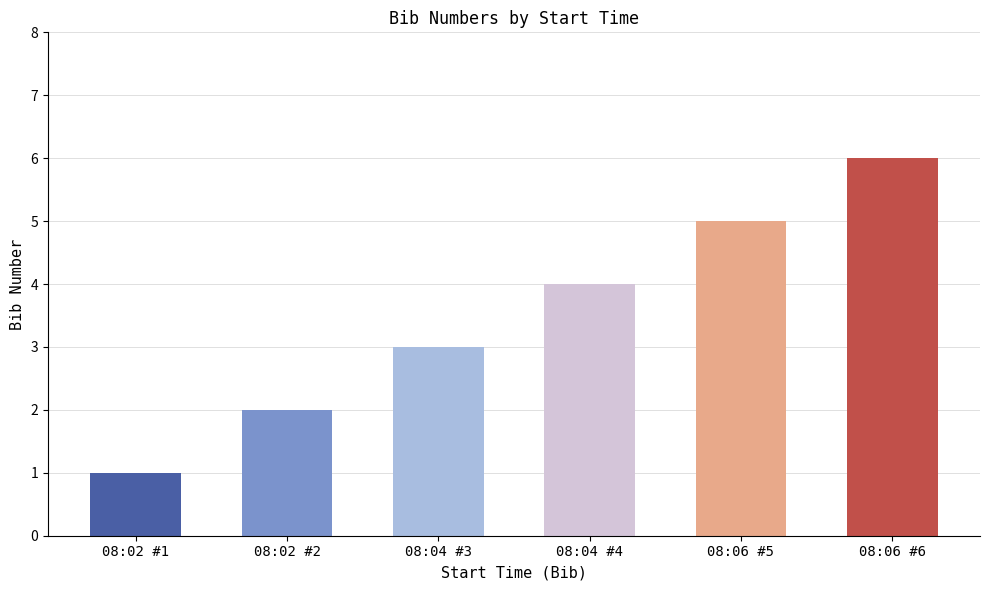

Reading left to right, extract all data points from this chart.

08:02 #1=1	08:02 #2=2	08:04 #3=3	08:04 #4=4	08:06 #5=5	08:06 #6=6